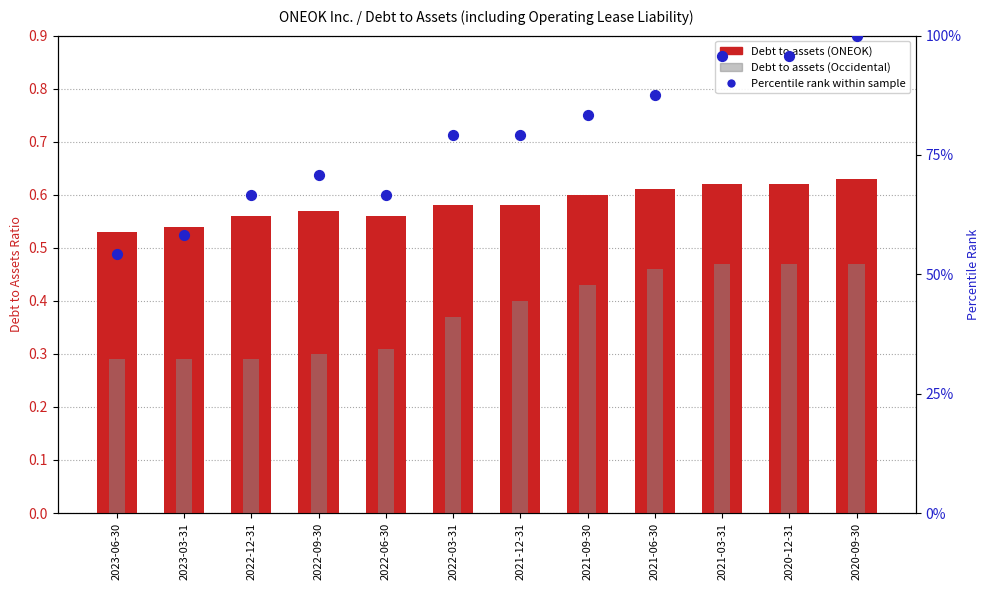

Which series contains the highest Y value?

Percentile rank within sample